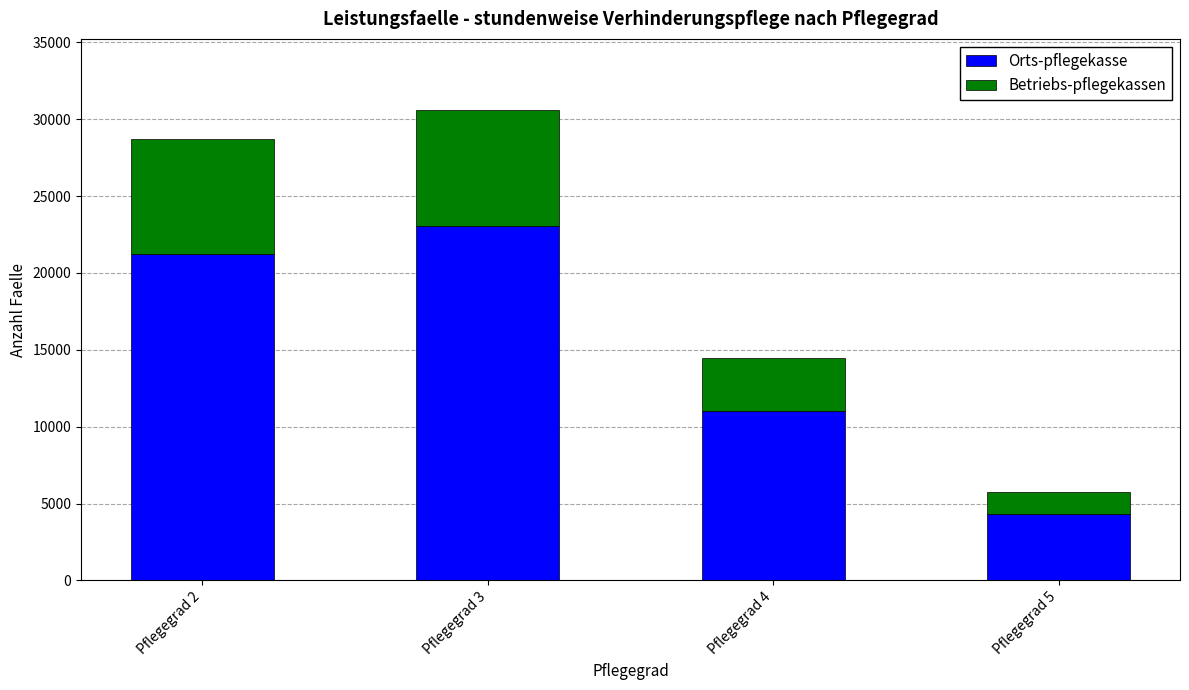

Is it true that Orts-pflegekasse equals 21239 at Pflegegrad 2?

True